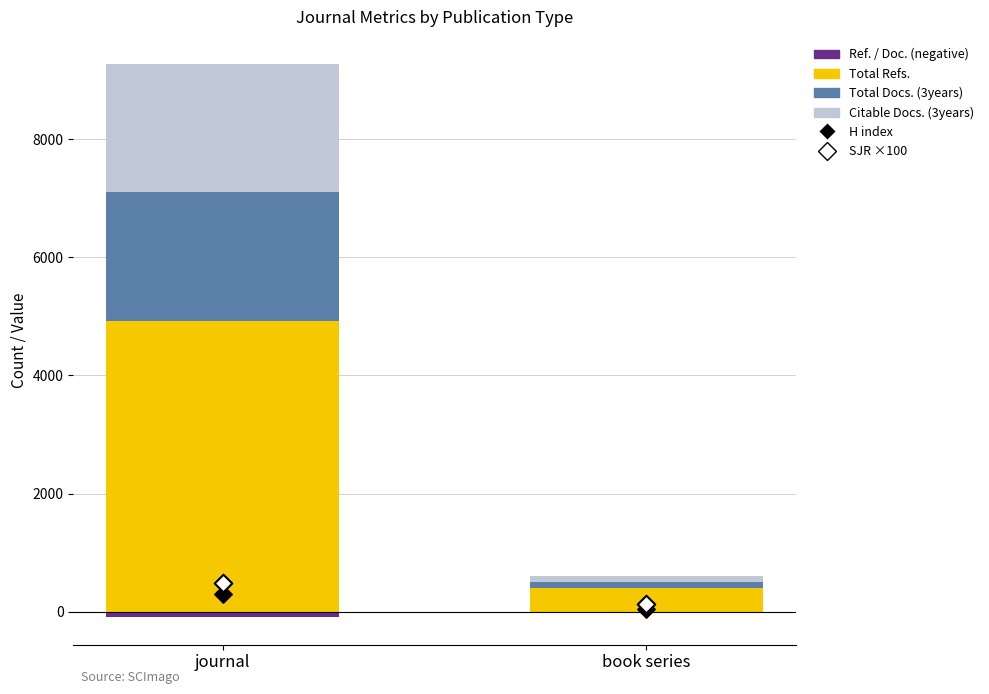

At how many categories does at least one series exceed 2481?

1